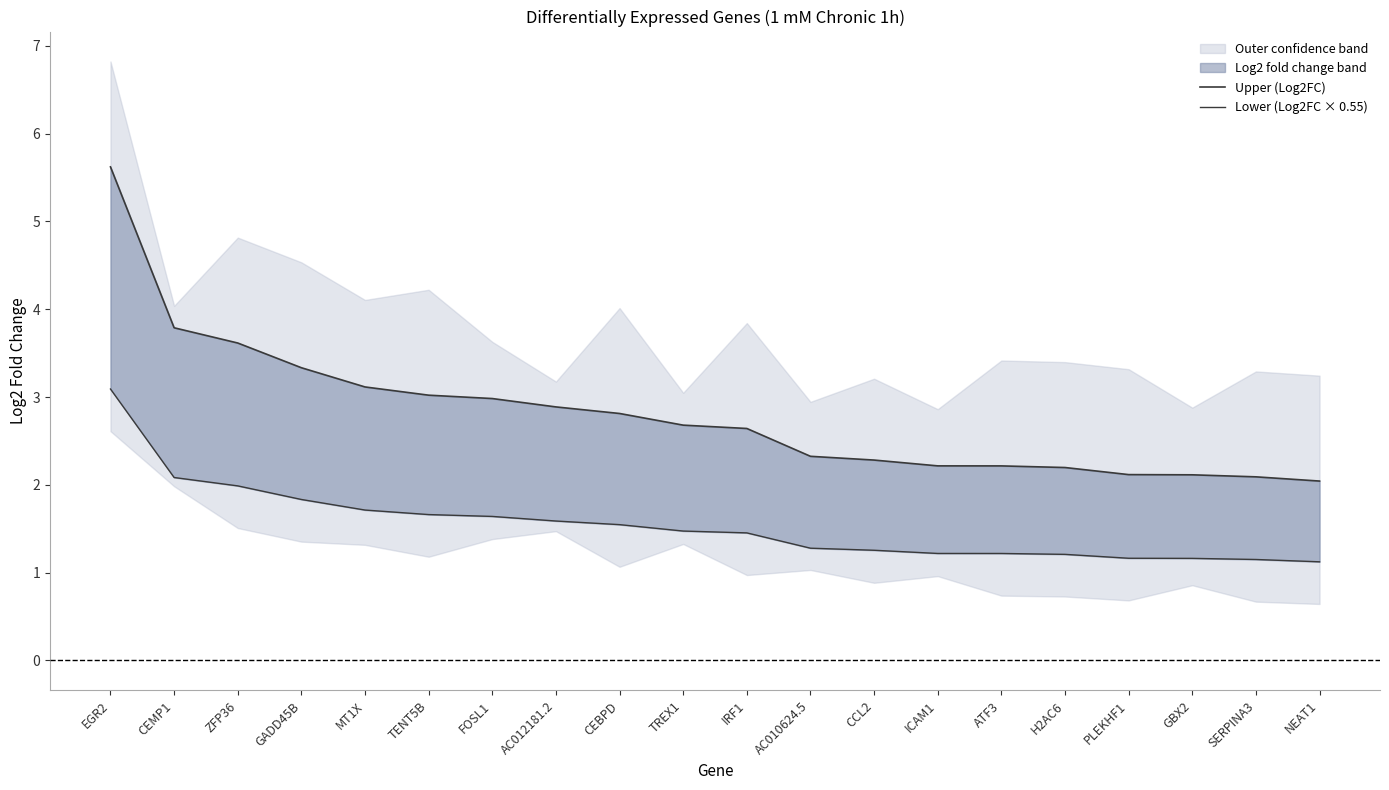

What is the approximate value of Upper (Log2FC) at H2AC6?

2.2